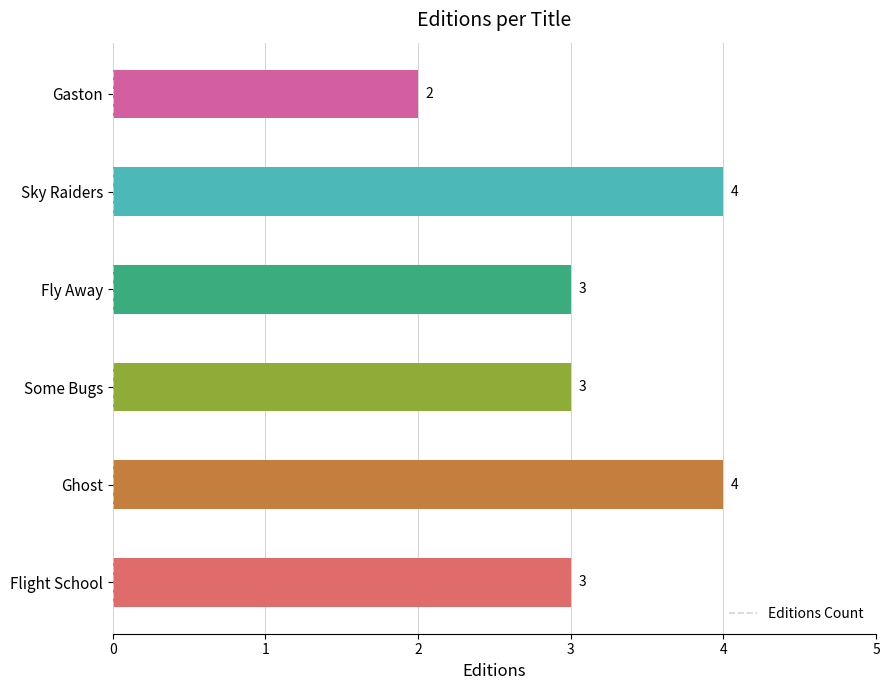

What is the sum of the values at Sky Raiders and Flight School?

7